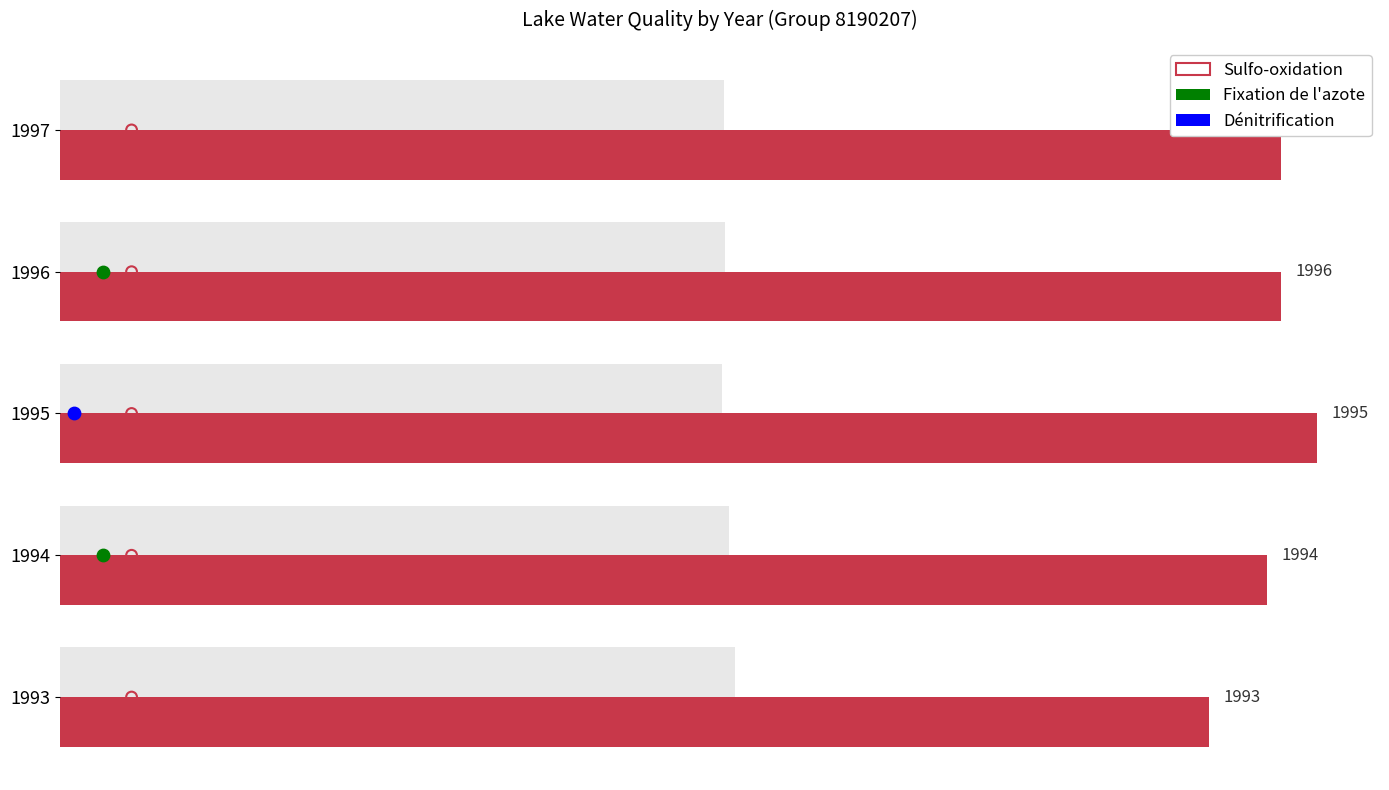

Which series has the largest Y range (max minus min)?

Sulfo-oxidation